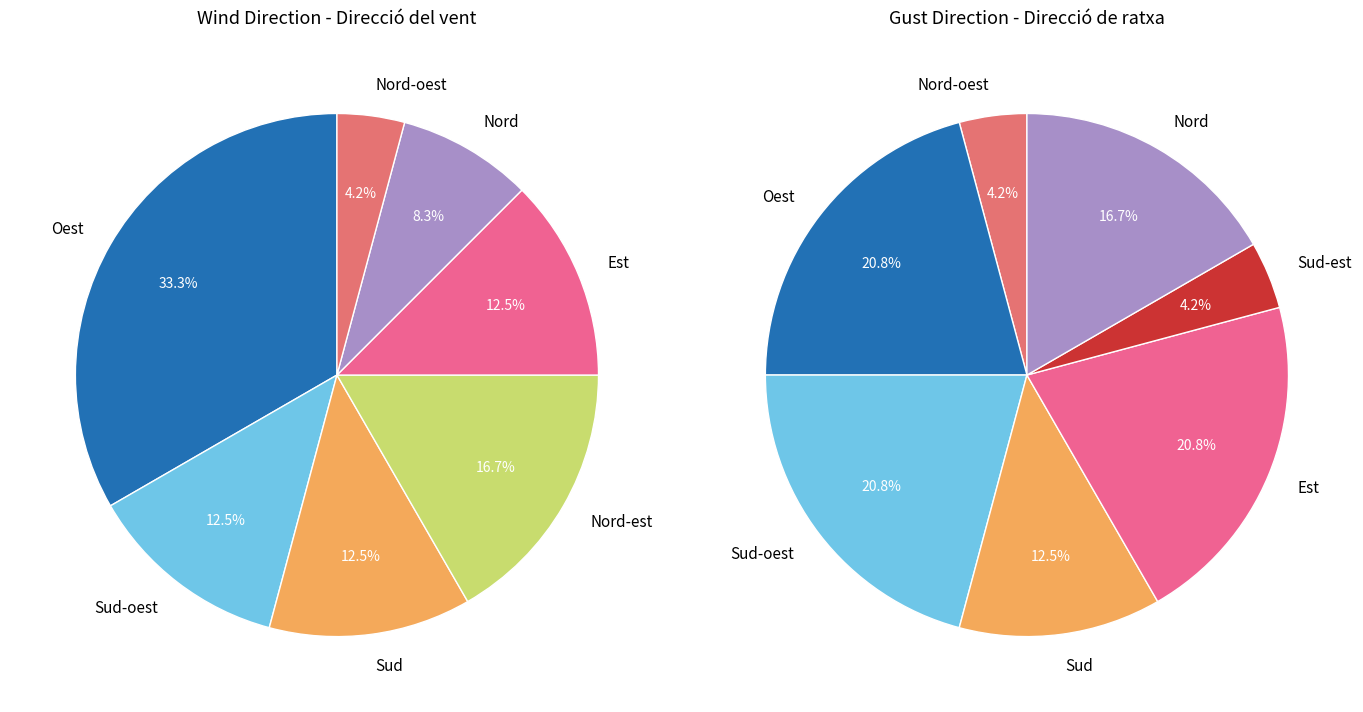

Count the number of slices in the pie.

8